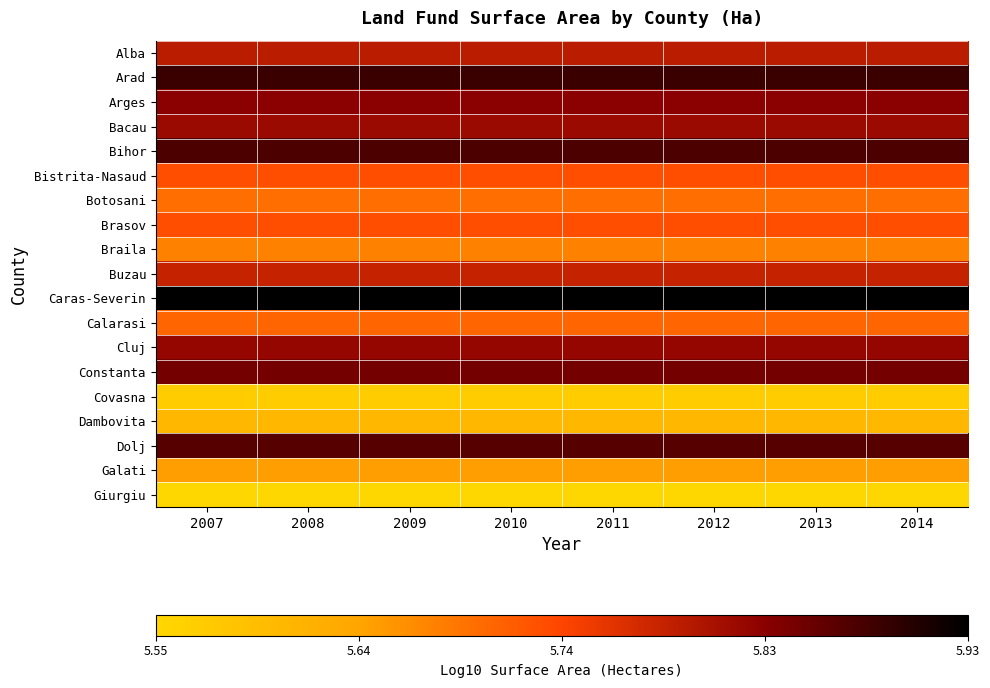

At 2013, list the series in order from smallest to largest.

Giurgiu, Covasna, Dambovita, Galati, Braila, Botosani, Calarasi, Bistrita-Nasaud, Brasov, Buzau, Alba, Bacau, Cluj, Arges, Constanta, Dolj, Bihor, Arad, Caras-Severin